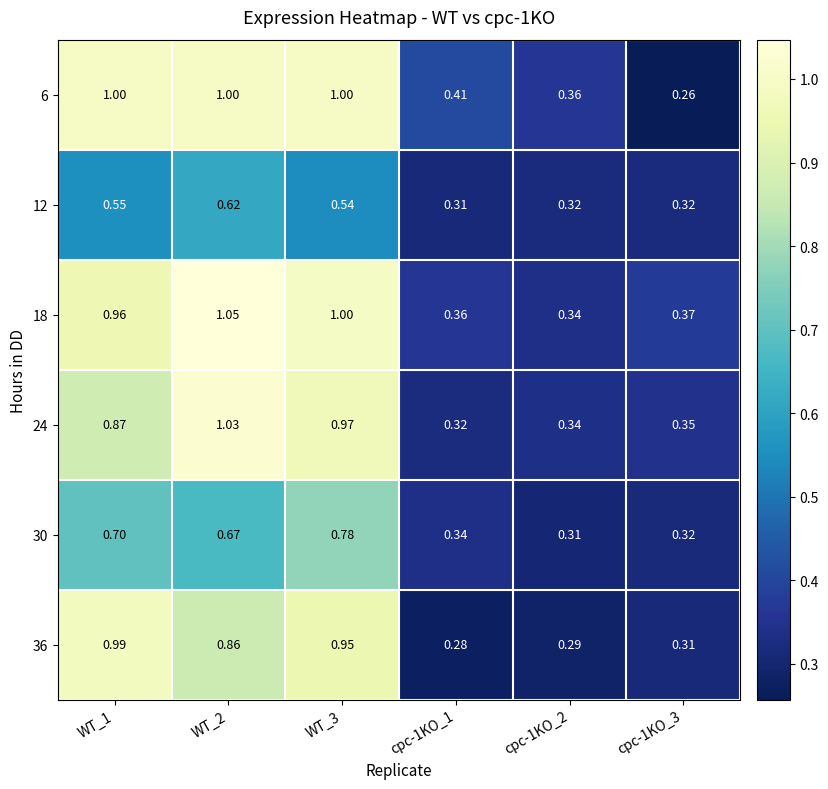

Count the number of data series in this chart.

6